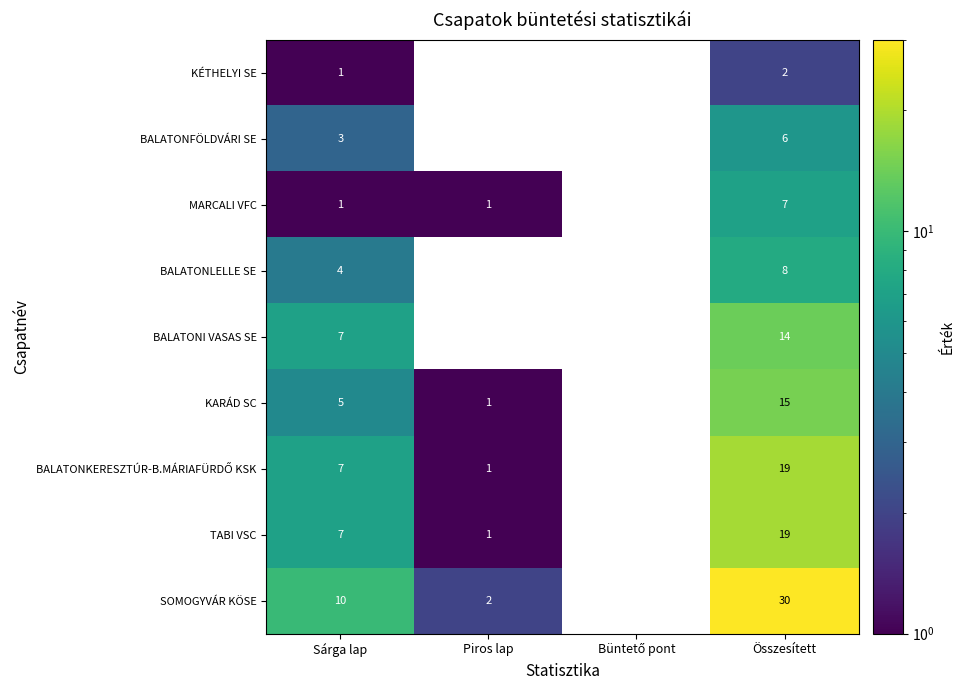

What is the average value of the KARÁD SC series?

5